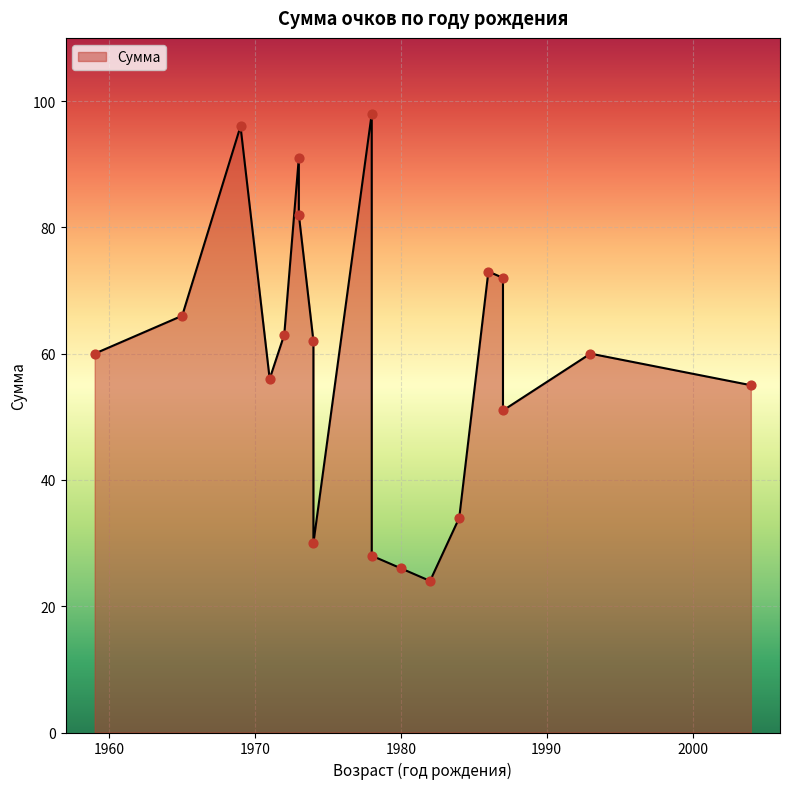

What is the change in value from 1987 to 1974?

-10